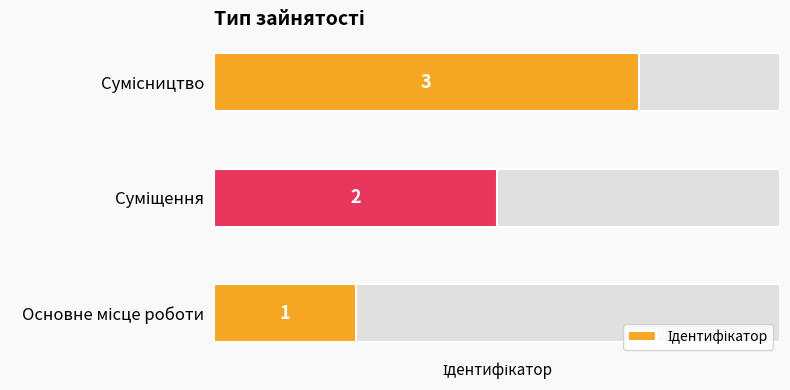

Reading left to right, extract all data points from this chart.

1	2	3